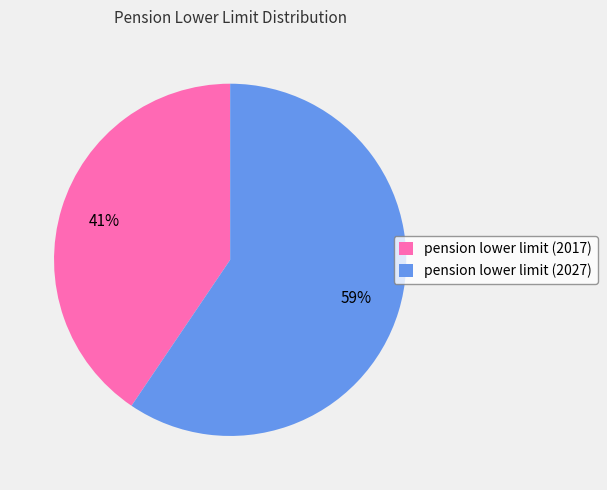

The pension lower limit (2017) slice represents 41% of the pie. True or false?

True